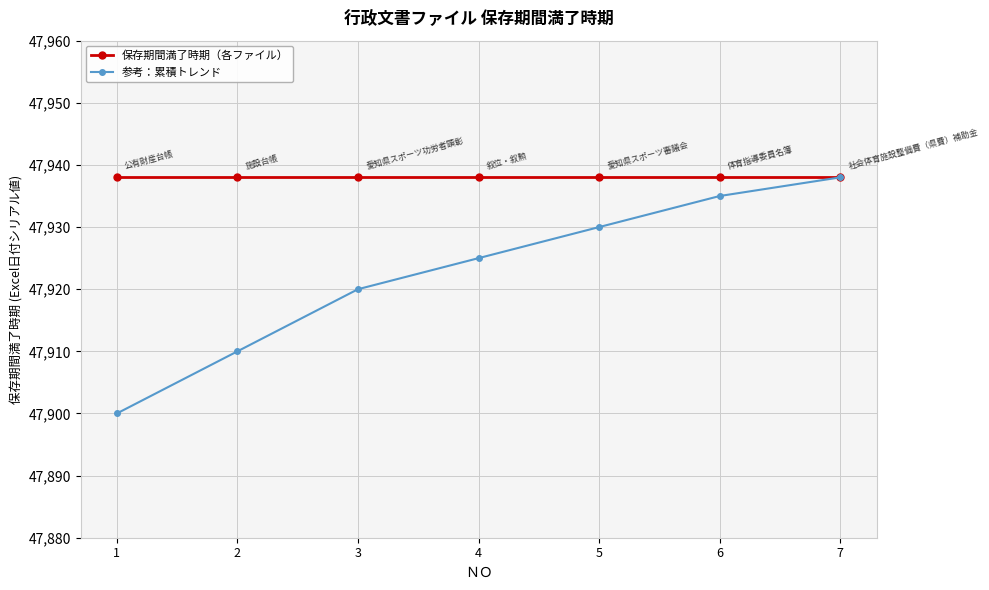

At 4, list the series in order from smallest to largest.

参考：累積トレンド, 保存期間満了時期（各ファイル）